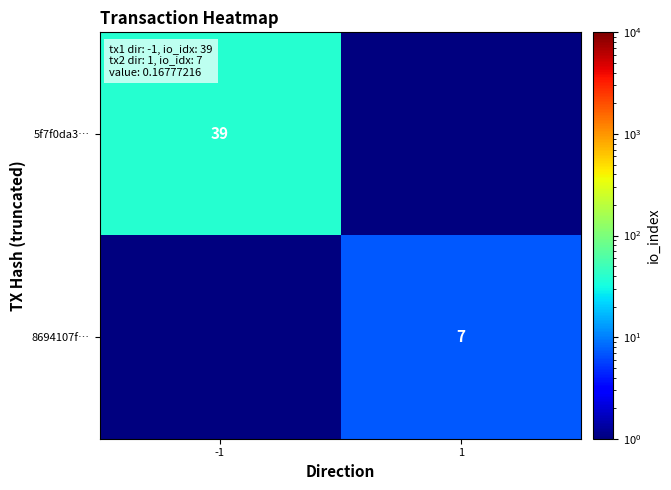

The 5f7f0da3… series shows 51.4 at -1. True or false?

False